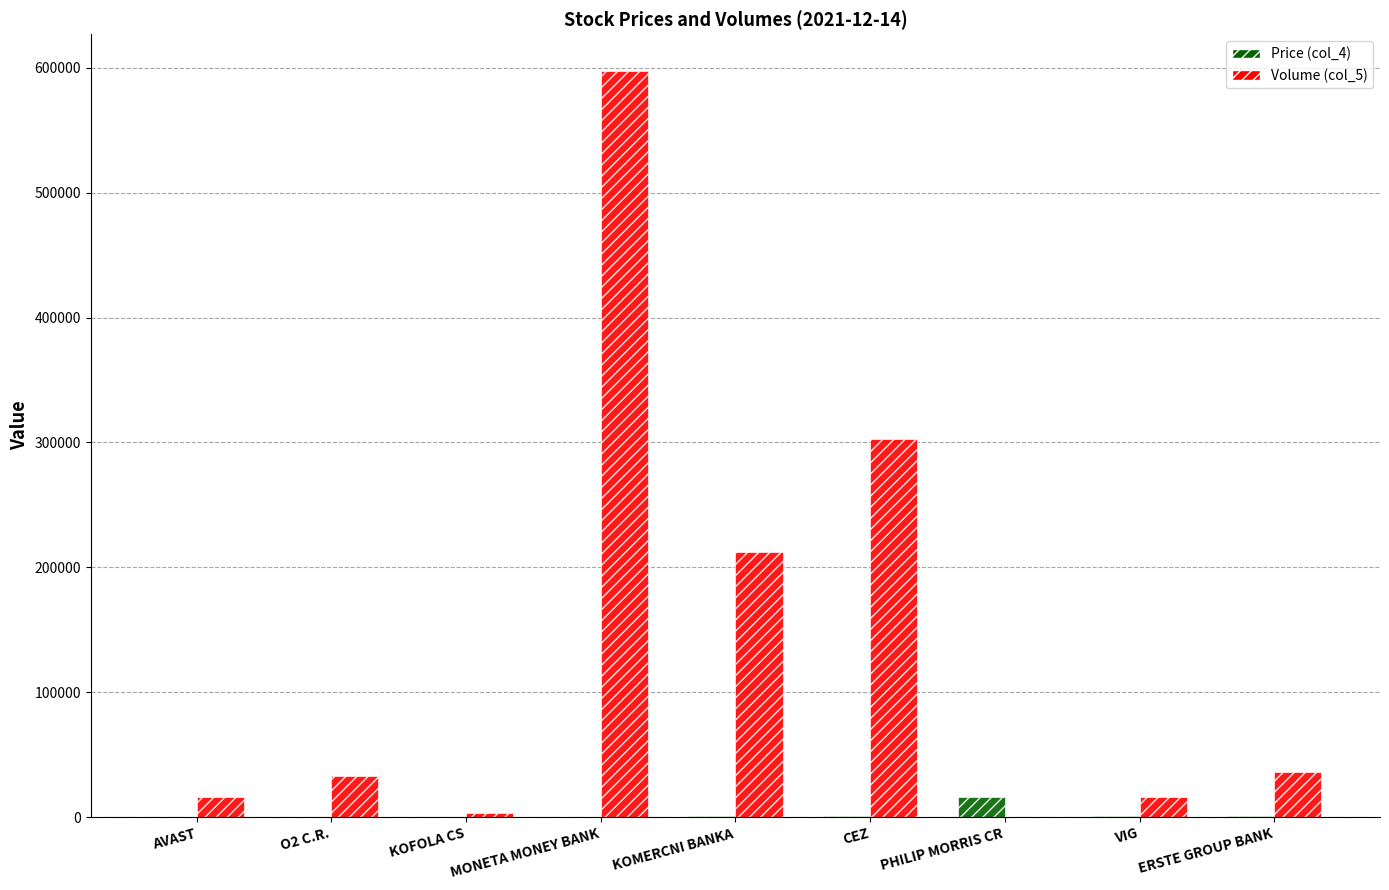

Which series has the largest total across all categories?

Volume (col_5)